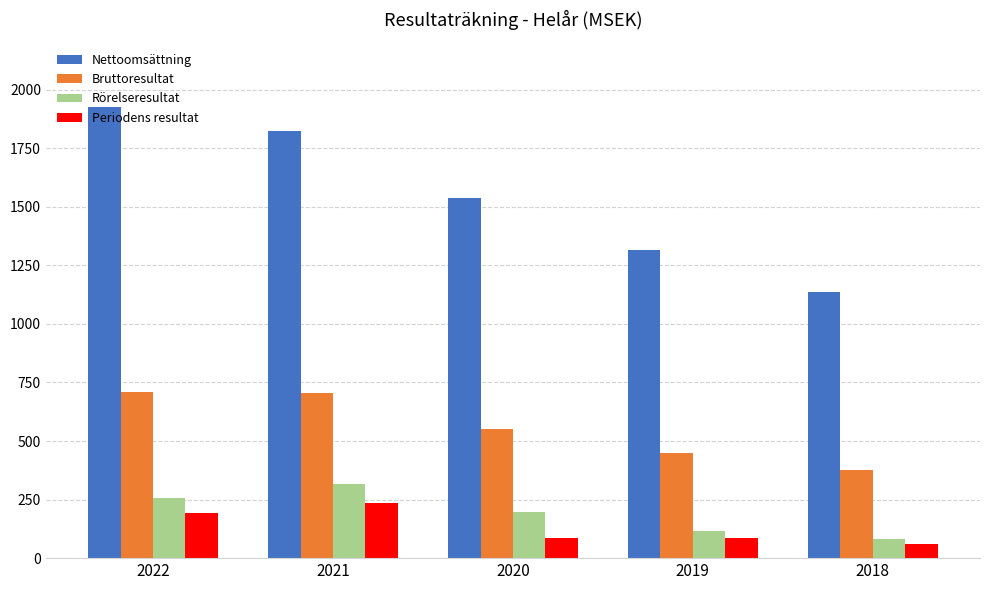

Which series changed the most between 2022 and 2019?

Nettoomsättning